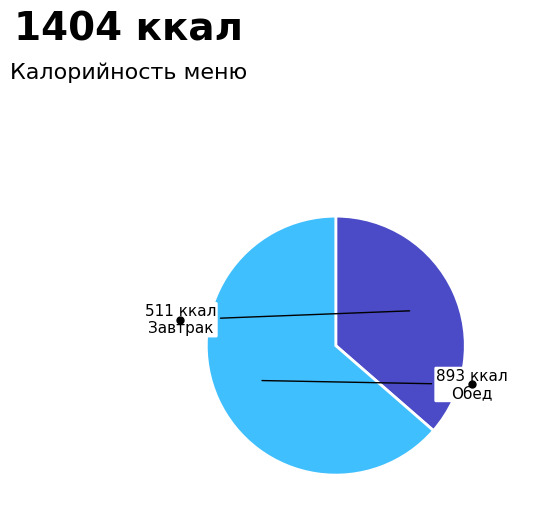

Does any single category account for the majority?

Yes